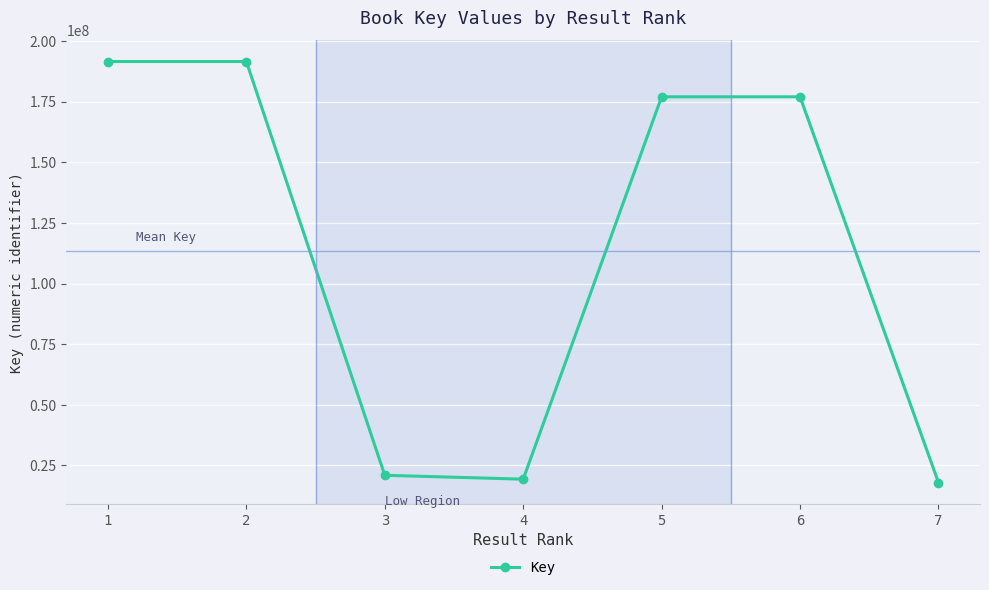

At which label is the value closest to 104783495?

6